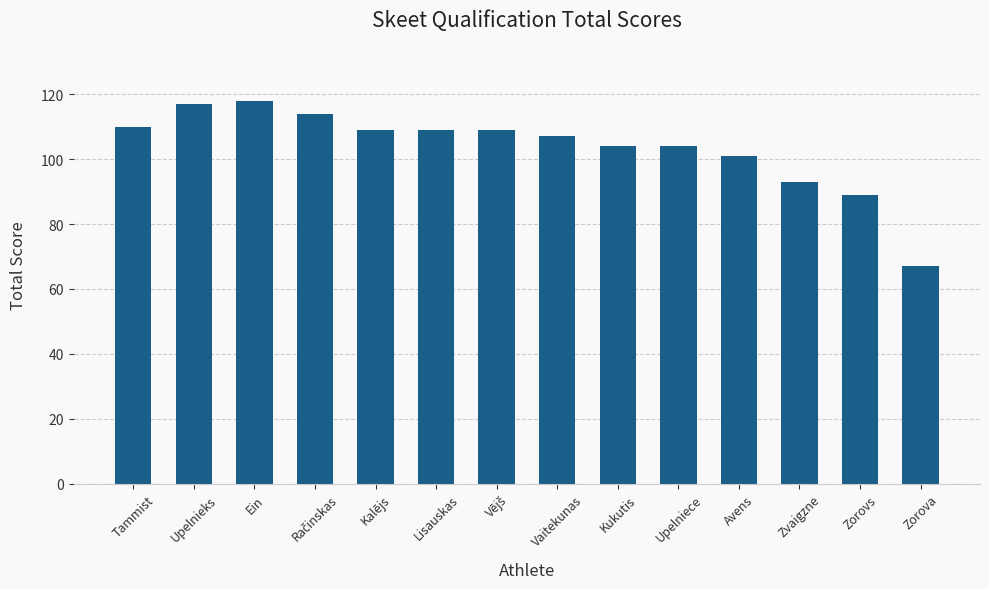

What is the change in value from Tammist to Zvaigzne?

-17